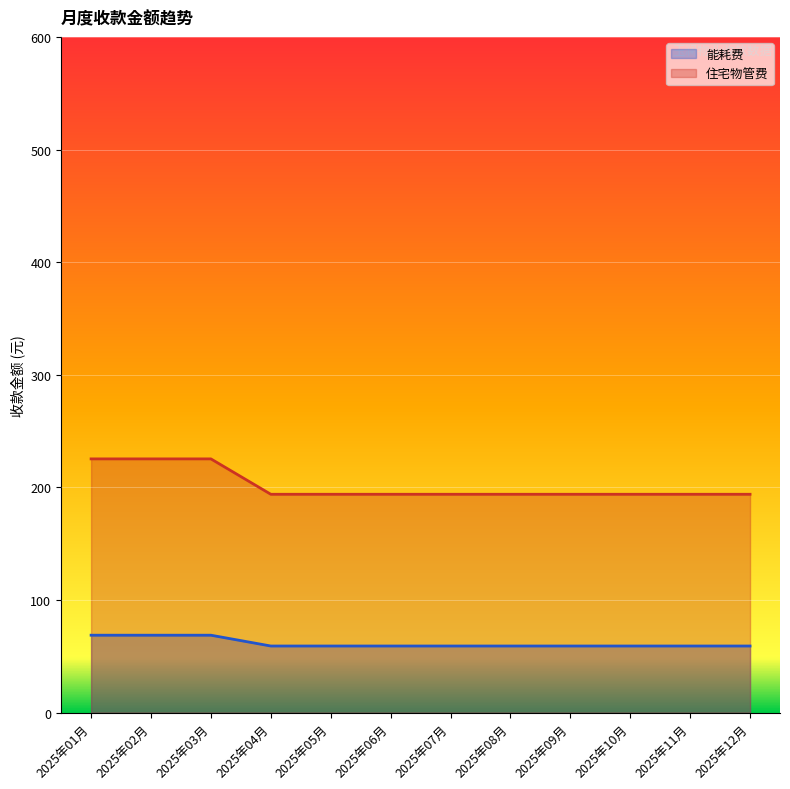

Between 2025年06月 and 2025年08月, which is larger?

2025年06月